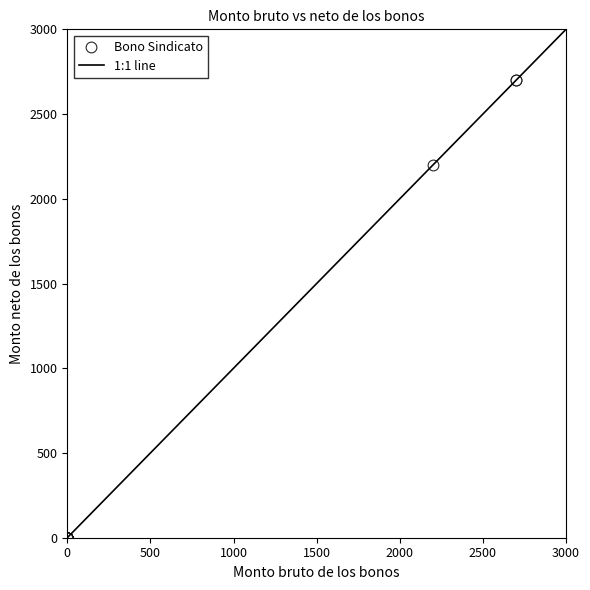

What Y value in the scatter plot is closest to 1350?

2200